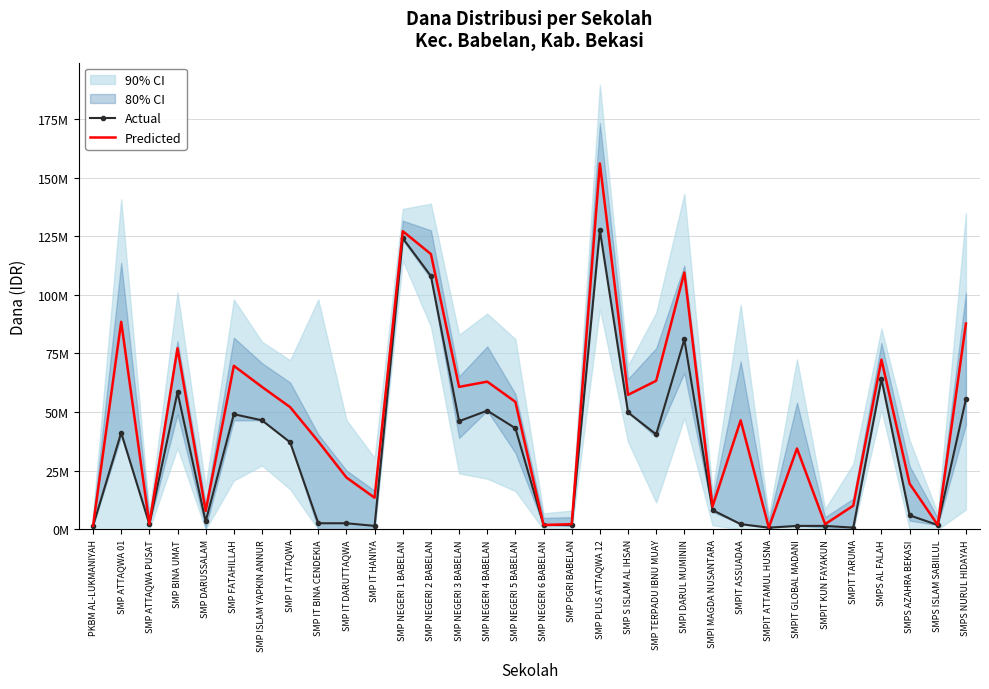

Reading left to right, what are all the values shown in this chart?

Actual: PKBM AL-LUKMANIYAH=1500000	SMP ATTAQWA 01=41250000	SMP ATTAQWA PUSAT=2250000	SMP BINA UMAT=58500000	SMP DARUSSALAM=3375000	SMP FATAHILLAH=49125000	SMP ISLAM YAPKIN ANNUR=46500000	SMP IT ATTAQWA=37125000	SMP IT BINA CENDEKIA=2625000	SMP IT DARUTTAQWA=2625000	SMP IT HANIYA=1500000	SMP NEGERI 1 BABELAN=124125000	SMP NEGERI 2 BABELAN=108000000	SMP NEGERI 3 BABELAN=46125000	SMP NEGERI 4 BABELAN=50625000	SMP NEGERI 5 BABELAN=43125000	SMP NEGERI 6 BABELAN=1875000	SMP PGRI BABELAN=1875000	SMP PLUS ATTAQWA 12=127500000	SMP S ISLAM AL IHSAN=49875000	SMP TERPADU IBNU MUAY=40500000	SMPI DARUL MUMININ=81000000	SMPI MAGDA NUSANTARA=8250000	SMPIT ASSUADAA=2250000	SMPIT ATTAMUL HUSNA=750000	SMPIT GLOBAL MADANI=1500000	SMPIT KUN FAYAKUN=1500000	SMPIT TARUMA=750000	SMPS AL FALAH=64125000	SMPS AZAHRA BEKASI=6000000	SMPS ISLAM SABIILUL=1875000	SMPS NURUL HIDAYAH=55500000
Predicted: PKBM AL-LUKMANIYAH=1500000	SMP ATTAQWA 01=88500000	SMP ATTAQWA PUSAT=2250000	SMP BINA UMAT=77250000	SMP DARUSSALAM=7875000	SMP FATAHILLAH=69750000	SMP ISLAM YAPKIN ANNUR=60750000	SMP IT ATTAQWA=52125000	SMP IT BINA CENDEKIA=37500000	SMP IT DARUTTAQWA=22125000	SMP IT HANIYA=13500000	SMP NEGERI 1 BABELAN=127125000	SMP NEGERI 2 BABELAN=117375000	SMP NEGERI 3 BABELAN=60750000	SMP NEGERI 4 BABELAN=63000000	SMP NEGERI 5 BABELAN=54375000	SMP NEGERI 6 BABELAN=1875000	SMP PGRI BABELAN=2250000	SMP PLUS ATTAQWA 12=156000000	SMP S ISLAM AL IHSAN=57375000	SMP TERPADU IBNU MUAY=63375000	SMPI DARUL MUMININ=109500000	SMPI MAGDA NUSANTARA=9750000	SMPIT ASSUADAA=46500000	SMPIT ATTAMUL HUSNA=750000	SMPIT GLOBAL MADANI=34500000	SMPIT KUN FAYAKUN=2250000	SMPIT TARUMA=10125000	SMPS AL FALAH=72375000	SMPS AZAHRA BEKASI=19500000	SMPS ISLAM SABIILUL=1875000	SMPS NURUL HIDAYAH=87750000